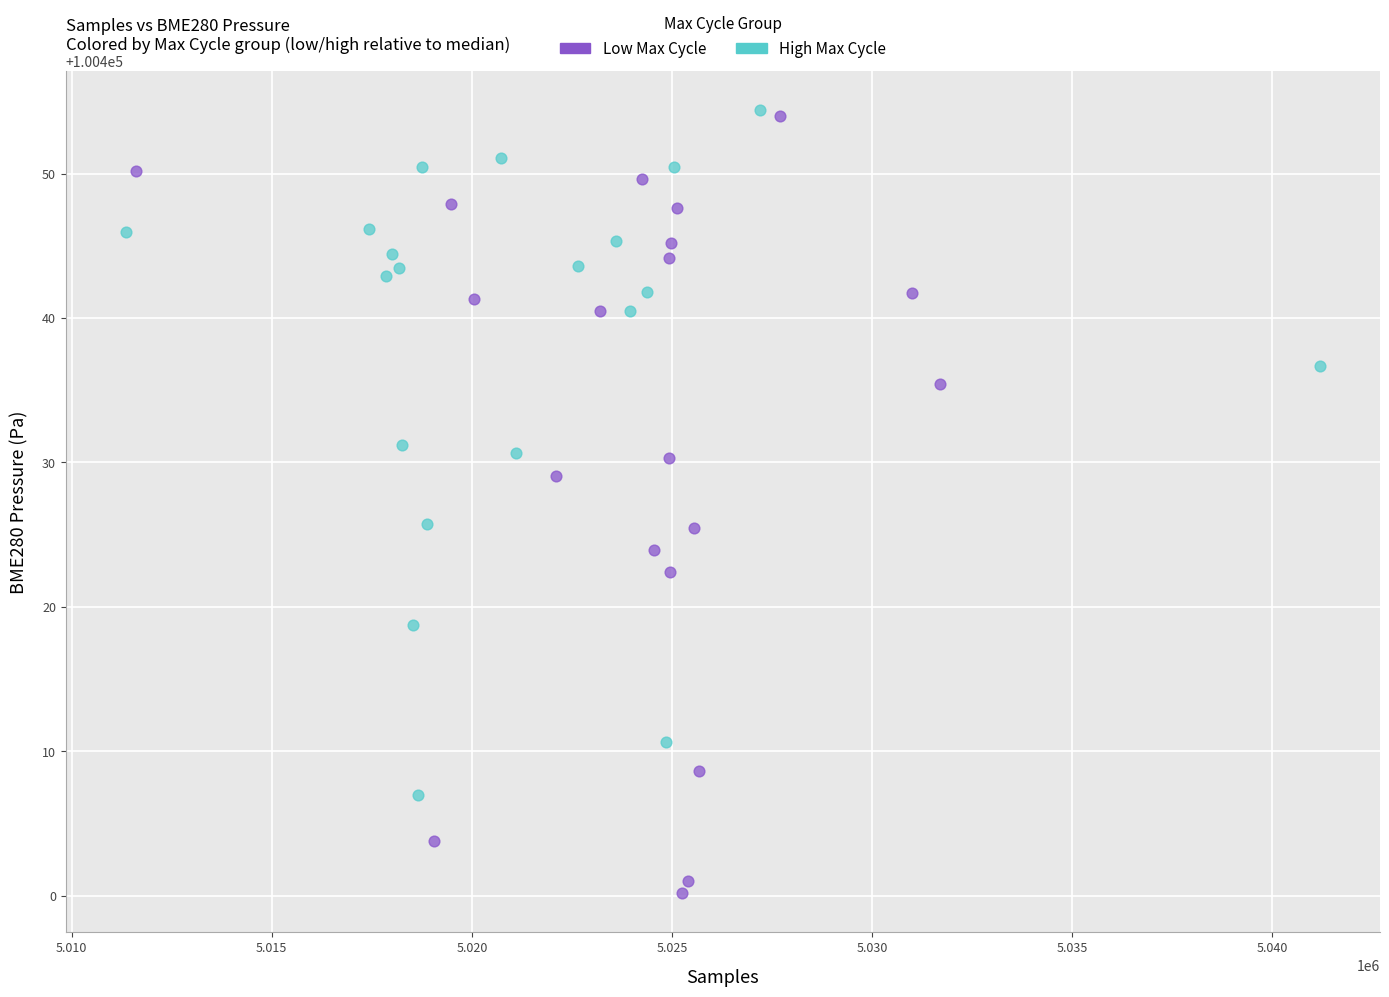

Which series reaches the minimum Y coordinate?

Low Max Cycle